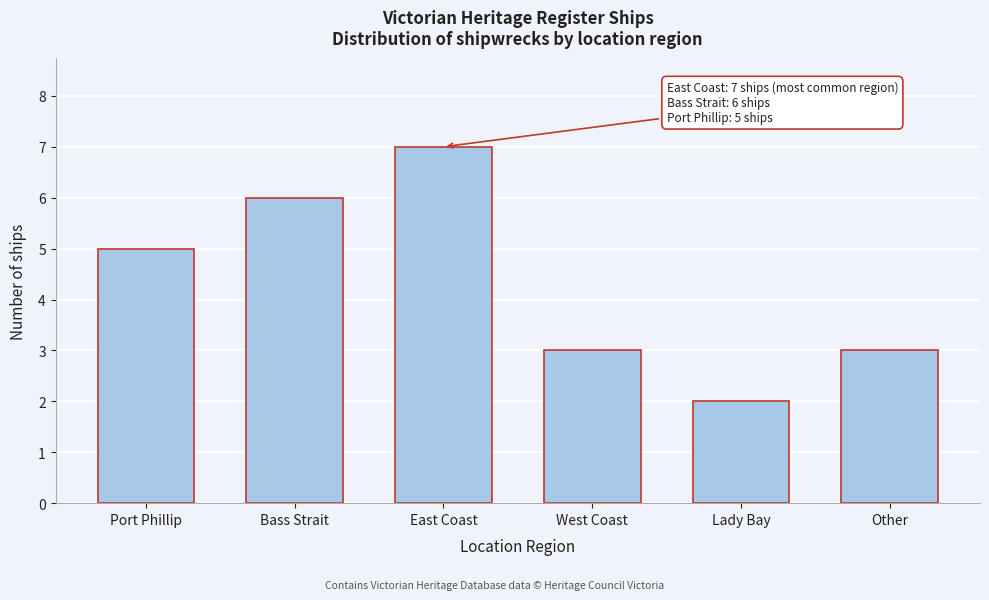

Reading left to right, extract all data points from this chart.

5	6	7	3	2	3